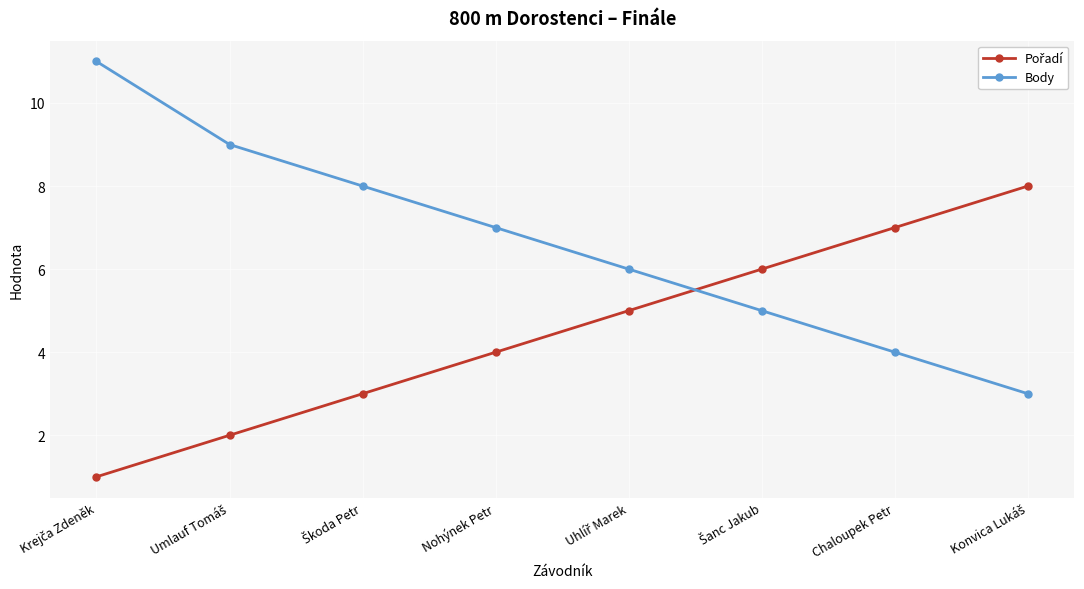

What is the label of the 4th point from the left?

Nohýnek Petr